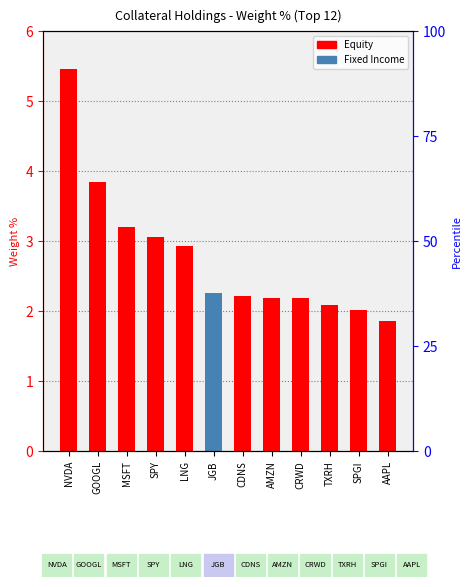

What is the sum of the values at TXRH and AMZN?

4.3